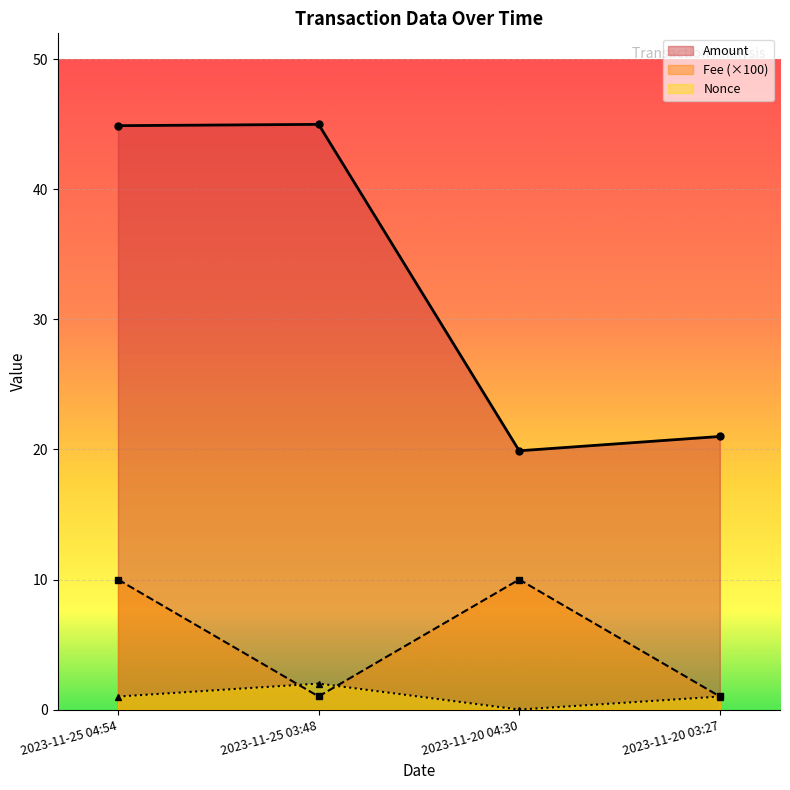

How many data points in Nonce are less than 1?

1